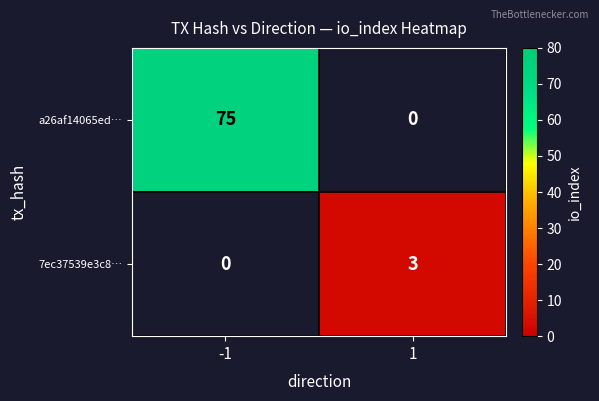

The value of 7ec37539e3c8… at 1 is 3. True or false?

True